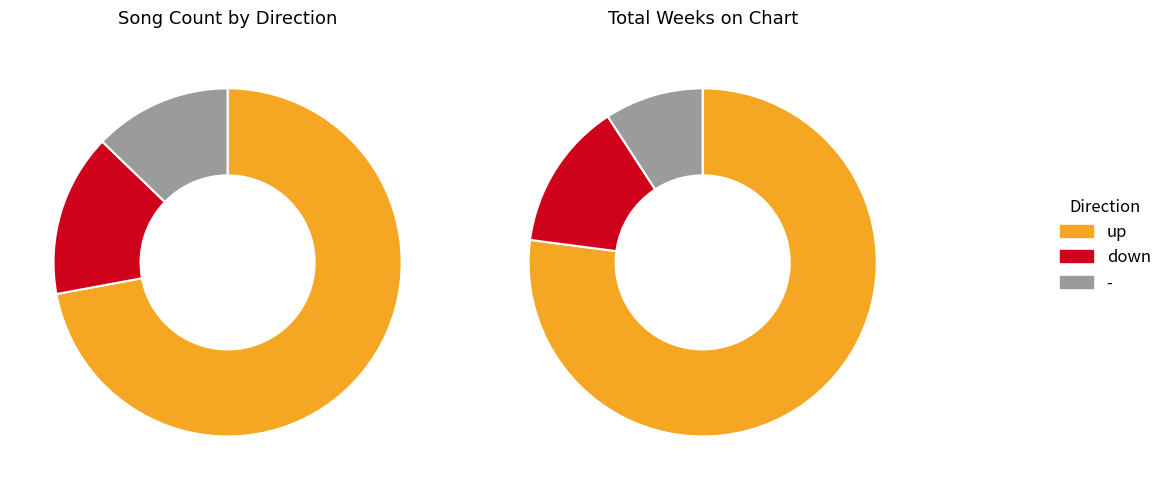

To the nearest percent, what percentage of the pie is up?

72%